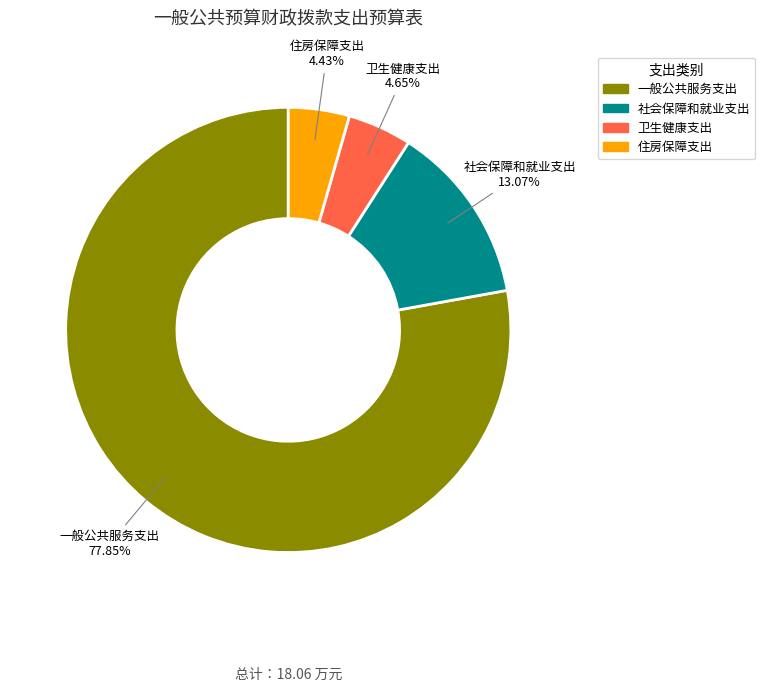

Count the number of slices in the pie.

4